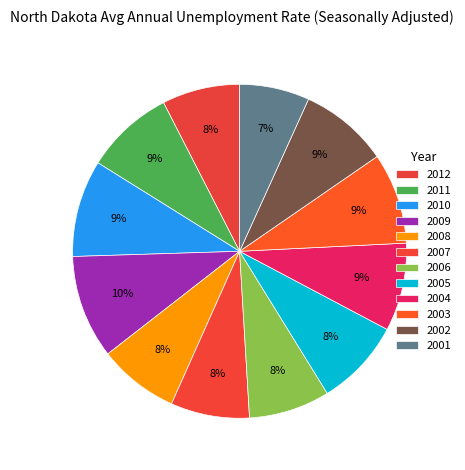

What is the ratio of the value at 2001 to the value at 2004?

0.8